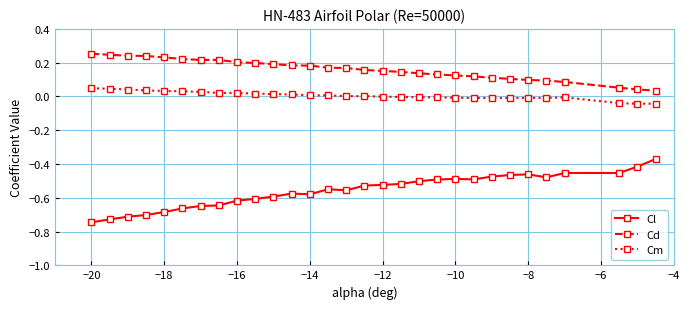

True or false: Cd and Cm cross at least once.

False